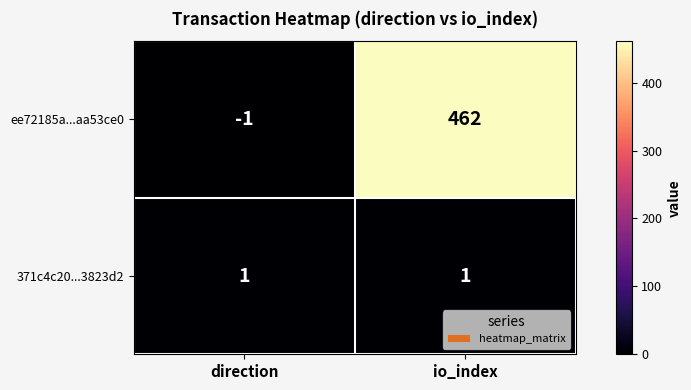

Reading left to right, transcribe all the data shown in this chart.

ee72185a...aa53ce0: -1	462
371c4c20...3823d2: 1	1